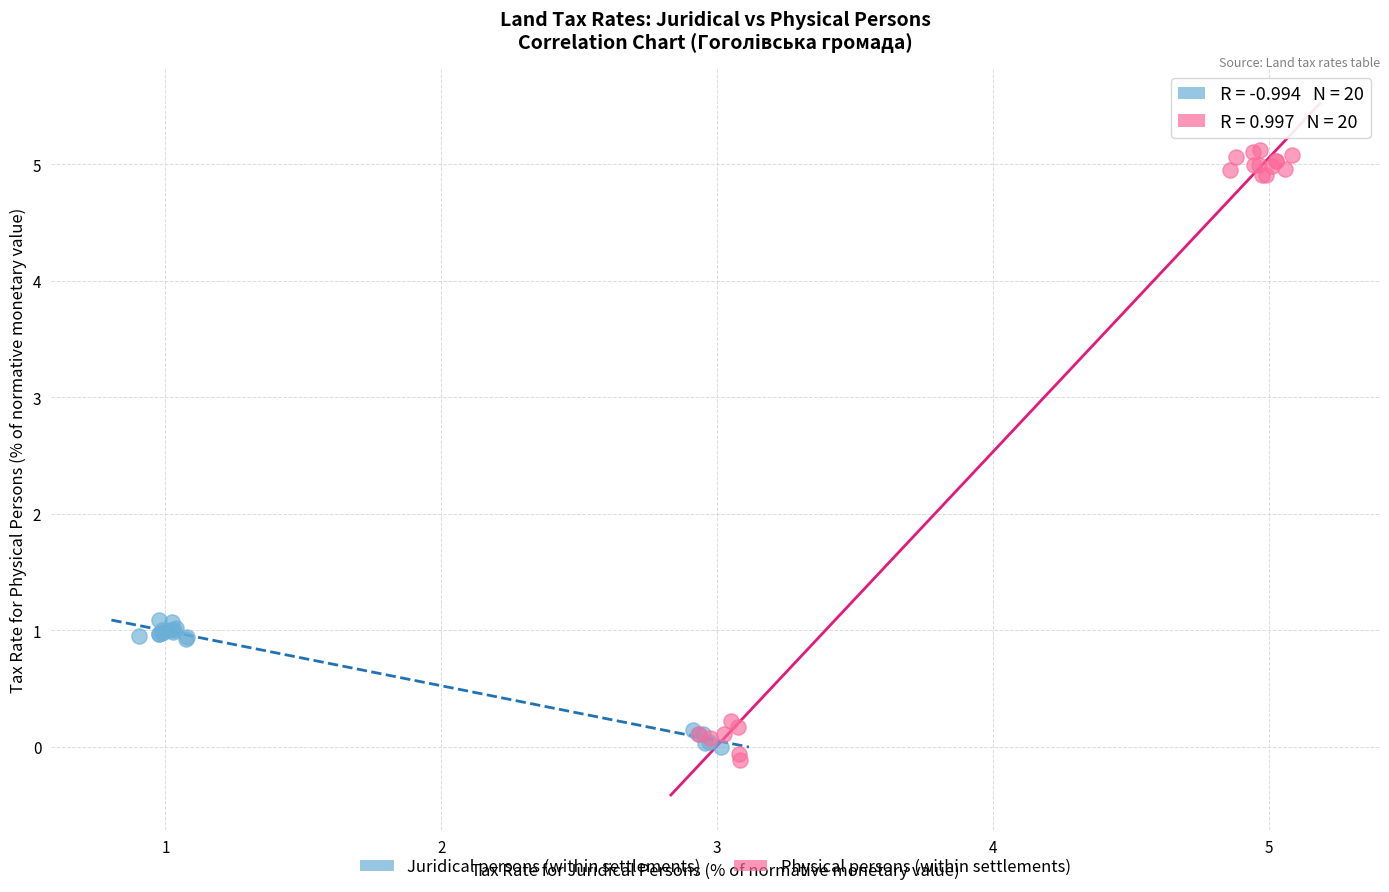

Which series has the largest Y range (max minus min)?

Physical persons (within settlements)